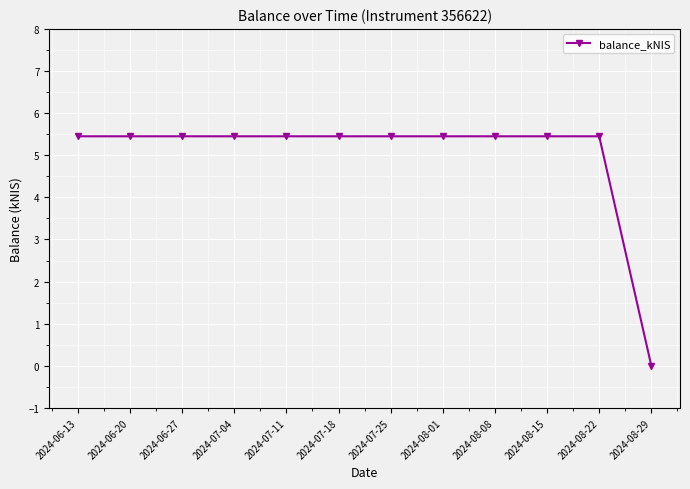

What is the sum of the values at 2024-07-25 and 2024-08-01?

10.9